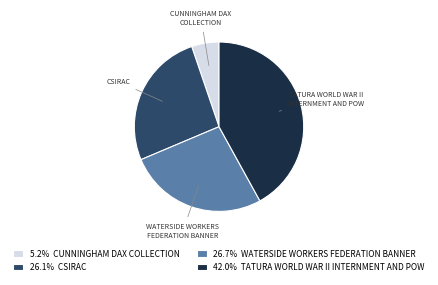

What is the ratio of the value at CSIRAC to the value at TATURA WORLD WAR II INTERNMENT AND POW?

0.6